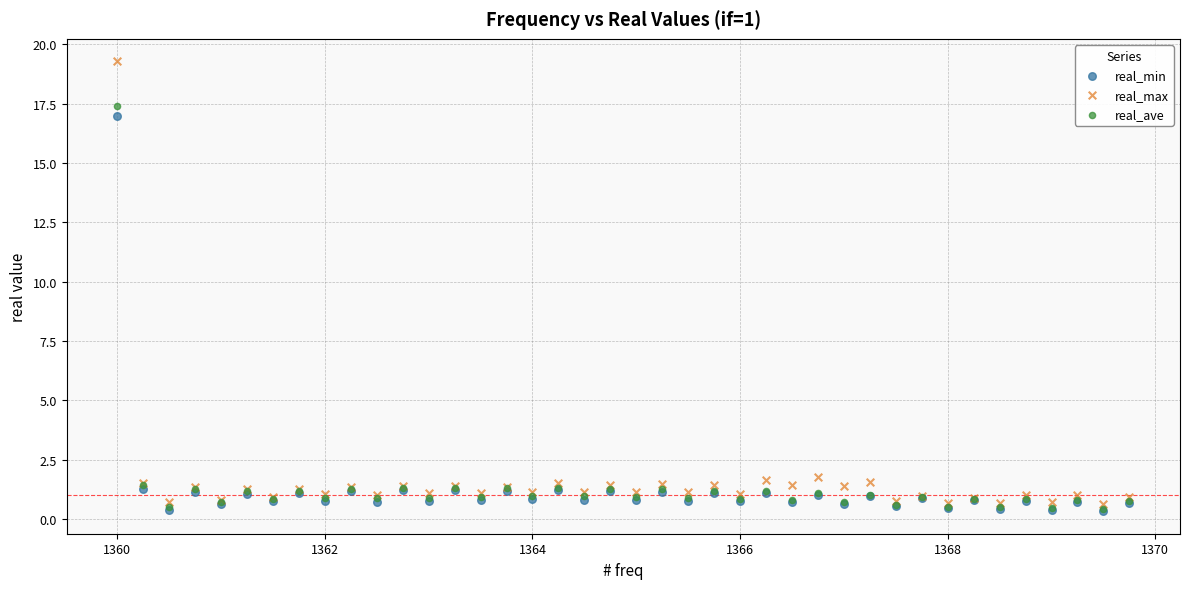

Which series reaches the maximum Y coordinate?

real_max